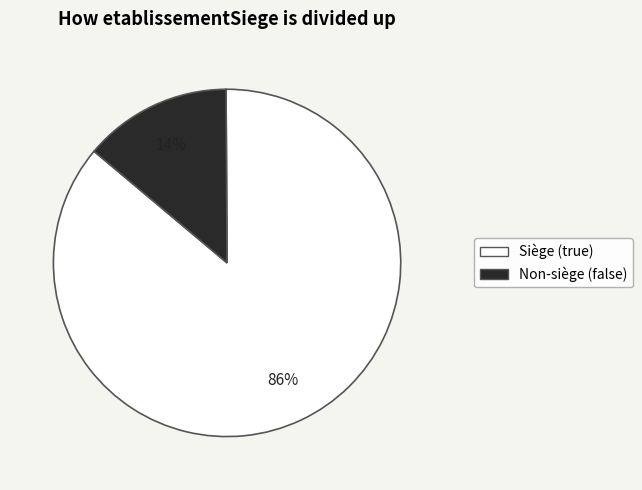

To the nearest percent, what is the difference between the largest and smallest slice percentages?

72%